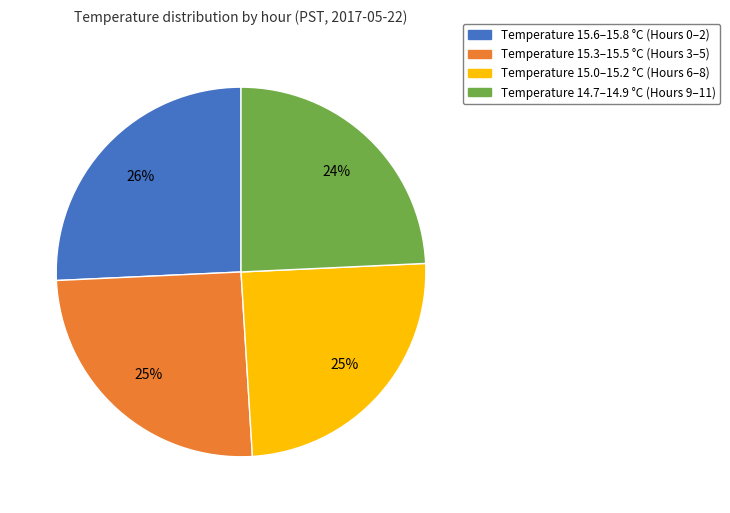

Is there any slice that represents more than half of the pie?

No